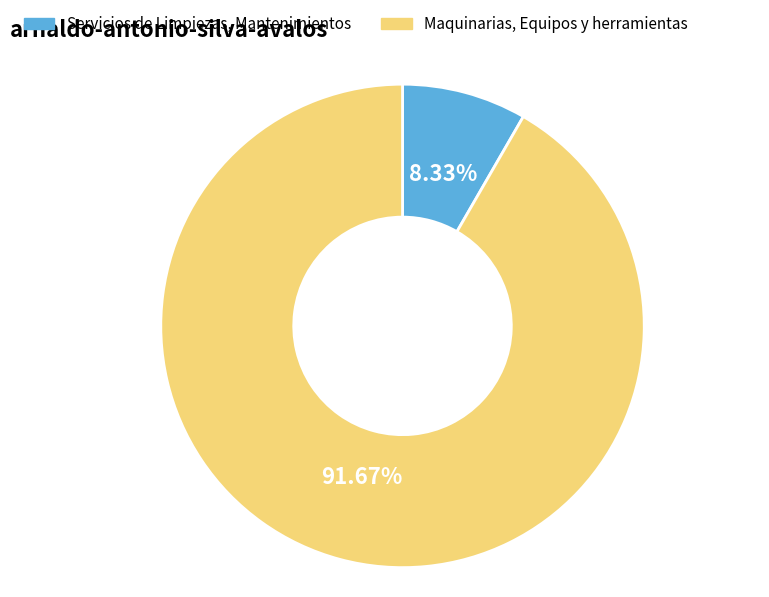

Count the number of slices in the pie.

2